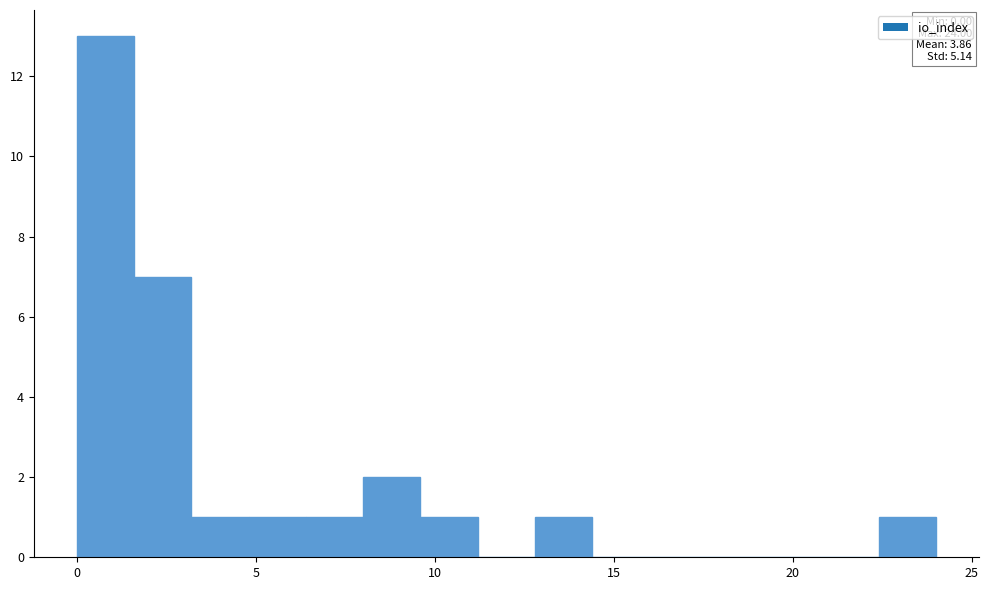

Around what value on the x-axis is the tallest bar? Give the approximate position of its centre, as read against the axis.

1.0